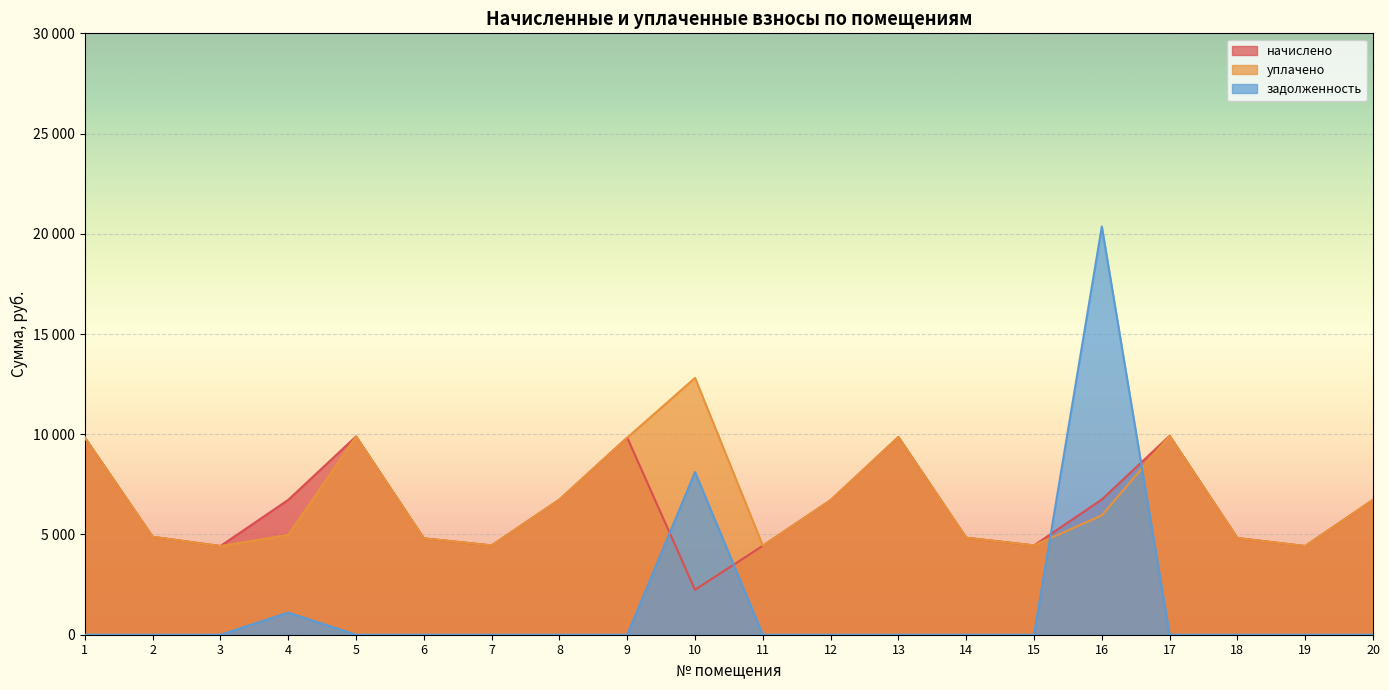

What is the difference between the highest and lowest values at 7?

4454.4